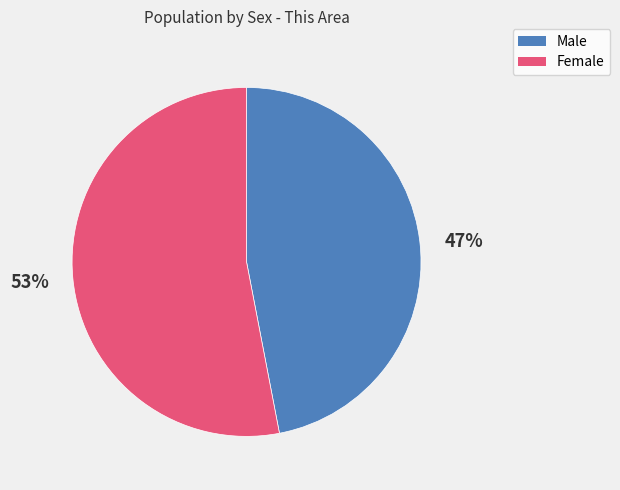

How many segments does this pie chart have?

2